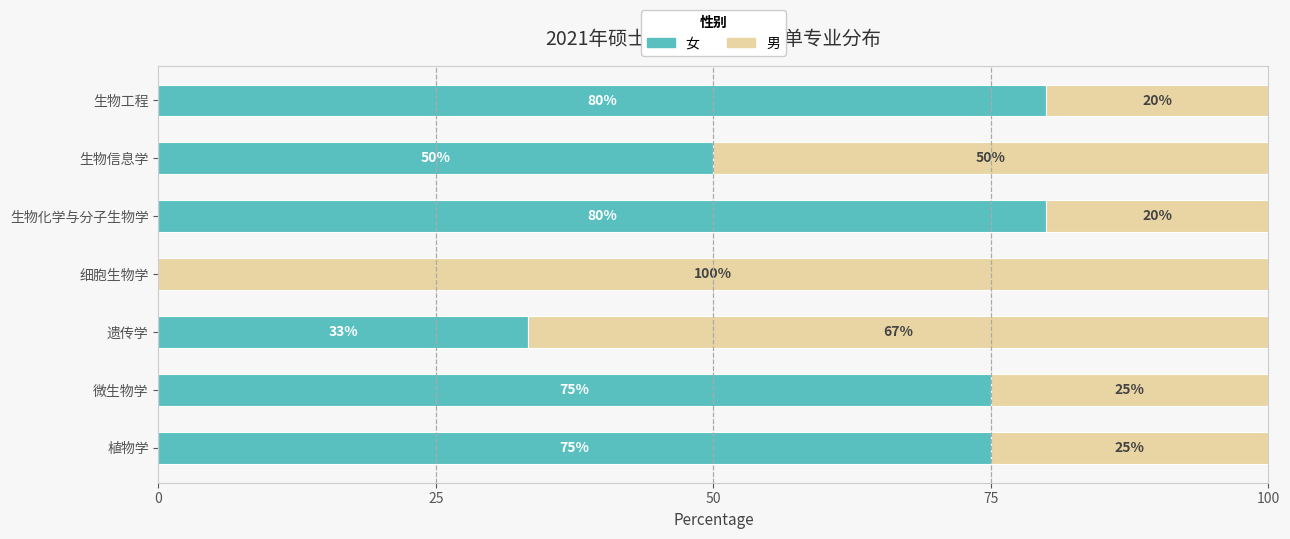

What is the maximum value for 女?

80.0